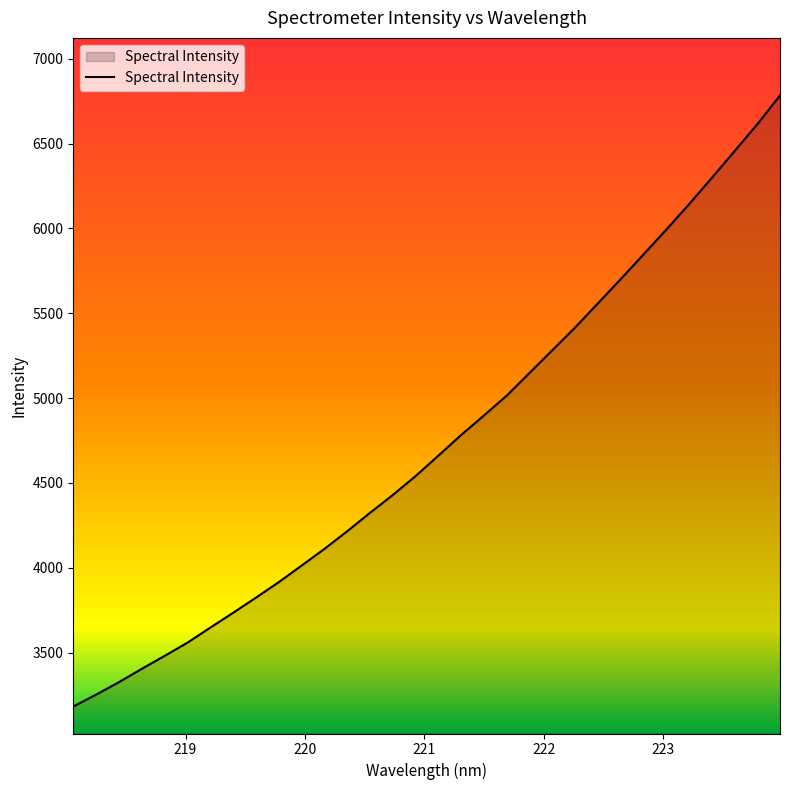

Reading right to left, what are all the values shown in this chart?

6783.8	6613.6	6454.6	6297.2	6141.5	5991.8	5845.6	5700.2	5557.4	5415.2	5281.4	5147.2	5013.8	4896.8	4781.8	4659.9	4539.4	4428.0	4322.7	4214.4	4110.0	4011.7	3914.3	3823.0	3733.7	3646.4	3557.7	3479.9	3403.5	3325.2	3251.7	3181.6